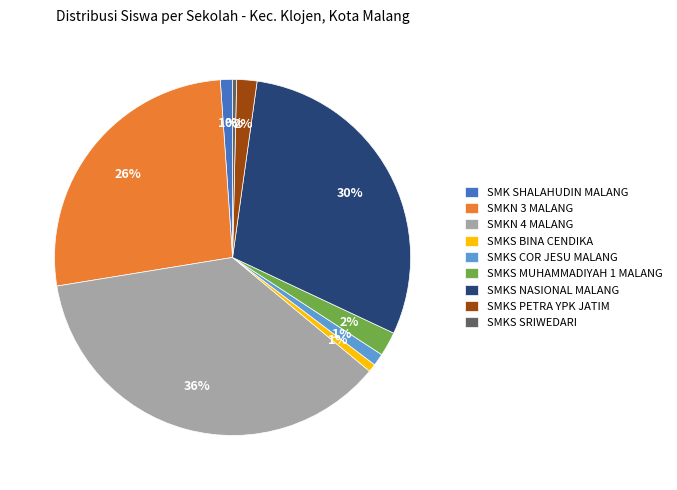

Which category has the biggest portion of the pie?

SMKN 4 MALANG